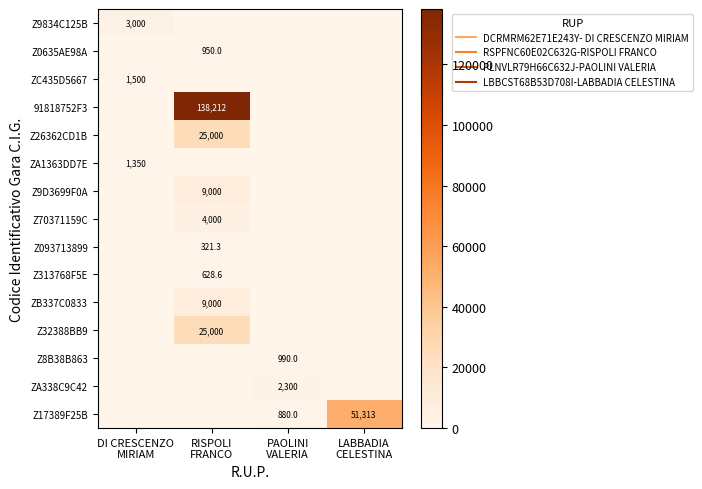

Is it true that Z32388BB9 equals 25000.0 at RISPOLI FRANCO?

True